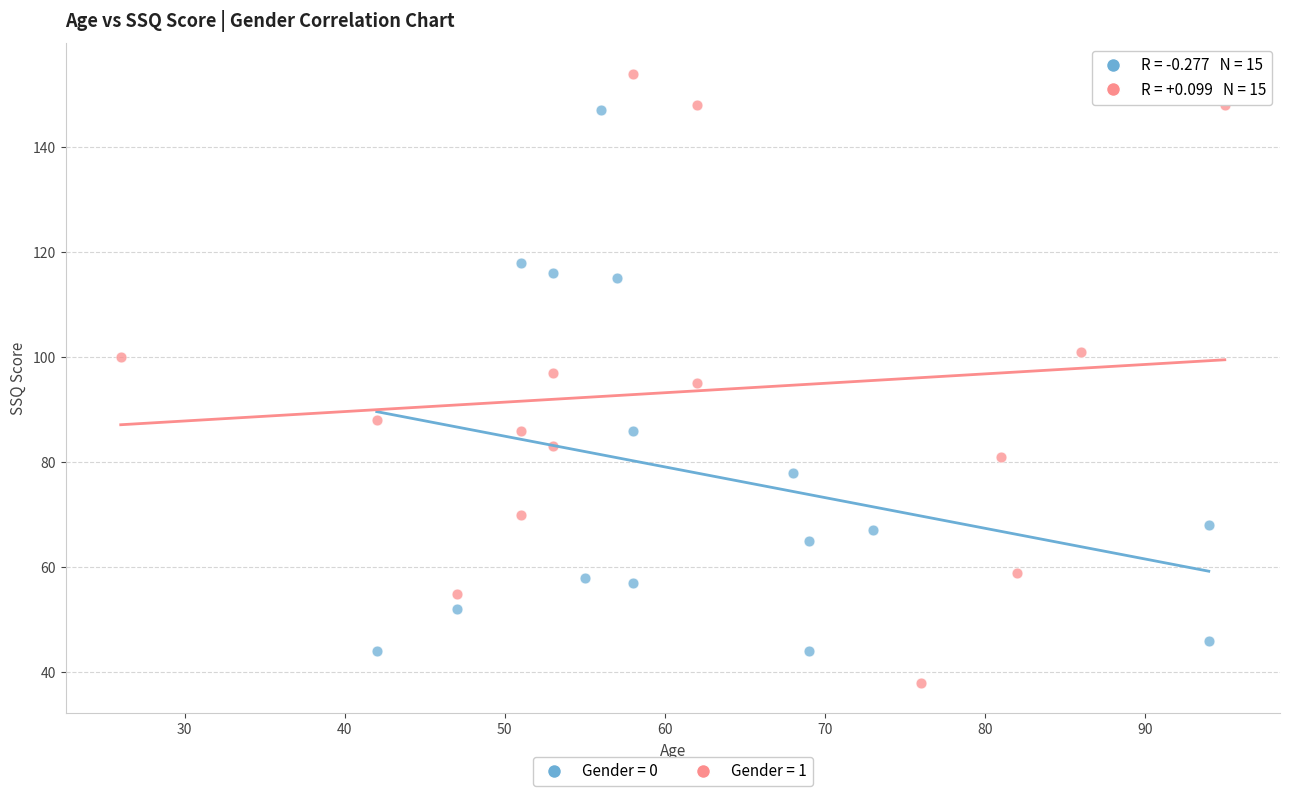

Which series contains the lowest Y value?

Gender = 1